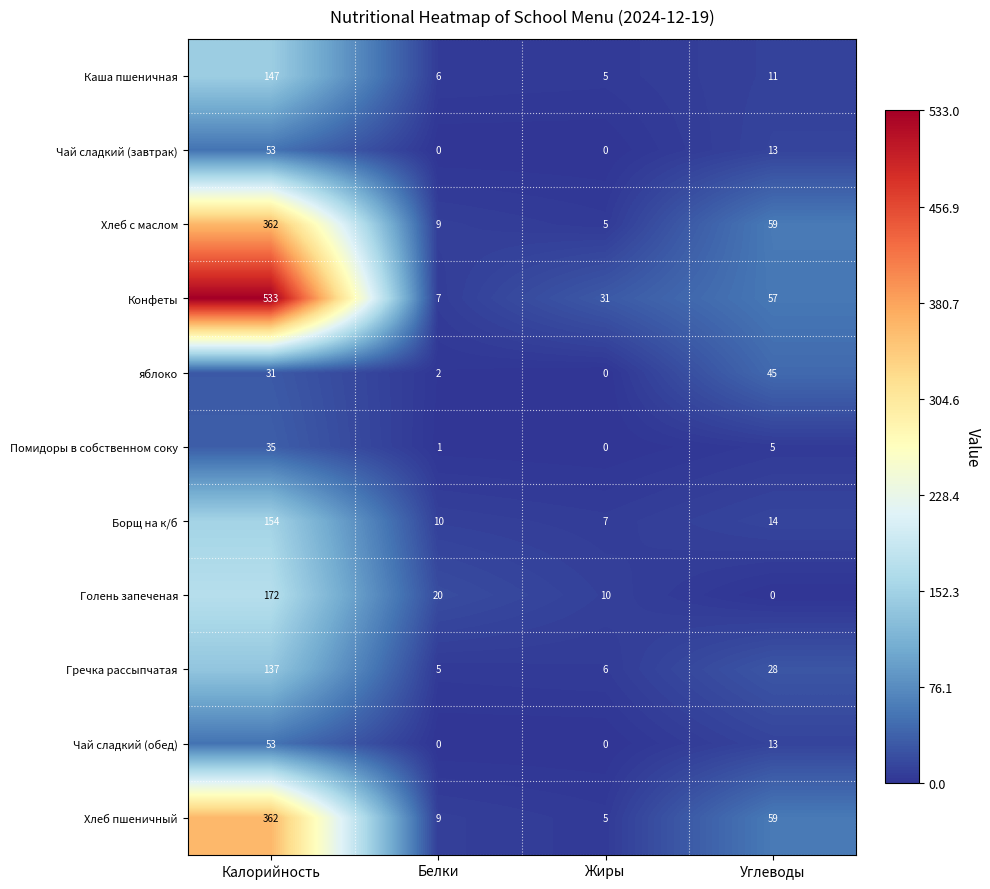

What is the spread (max minus min) of values at Жиры?

31